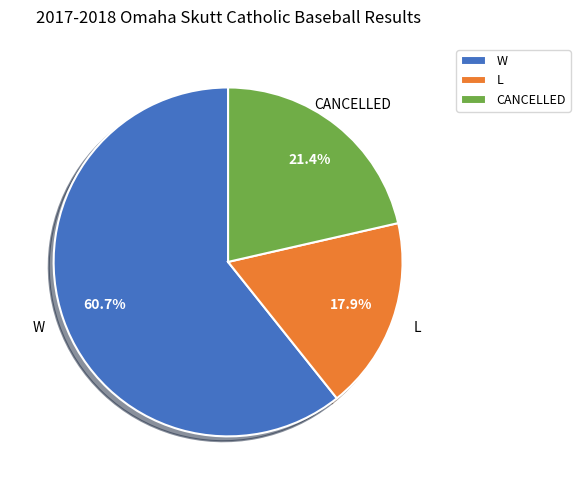

Rank the categories by value from lowest to highest.

L, CANCELLED, W